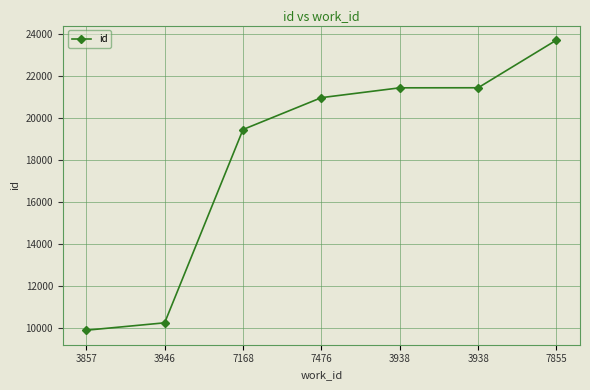

What is the sum of all values?

127151